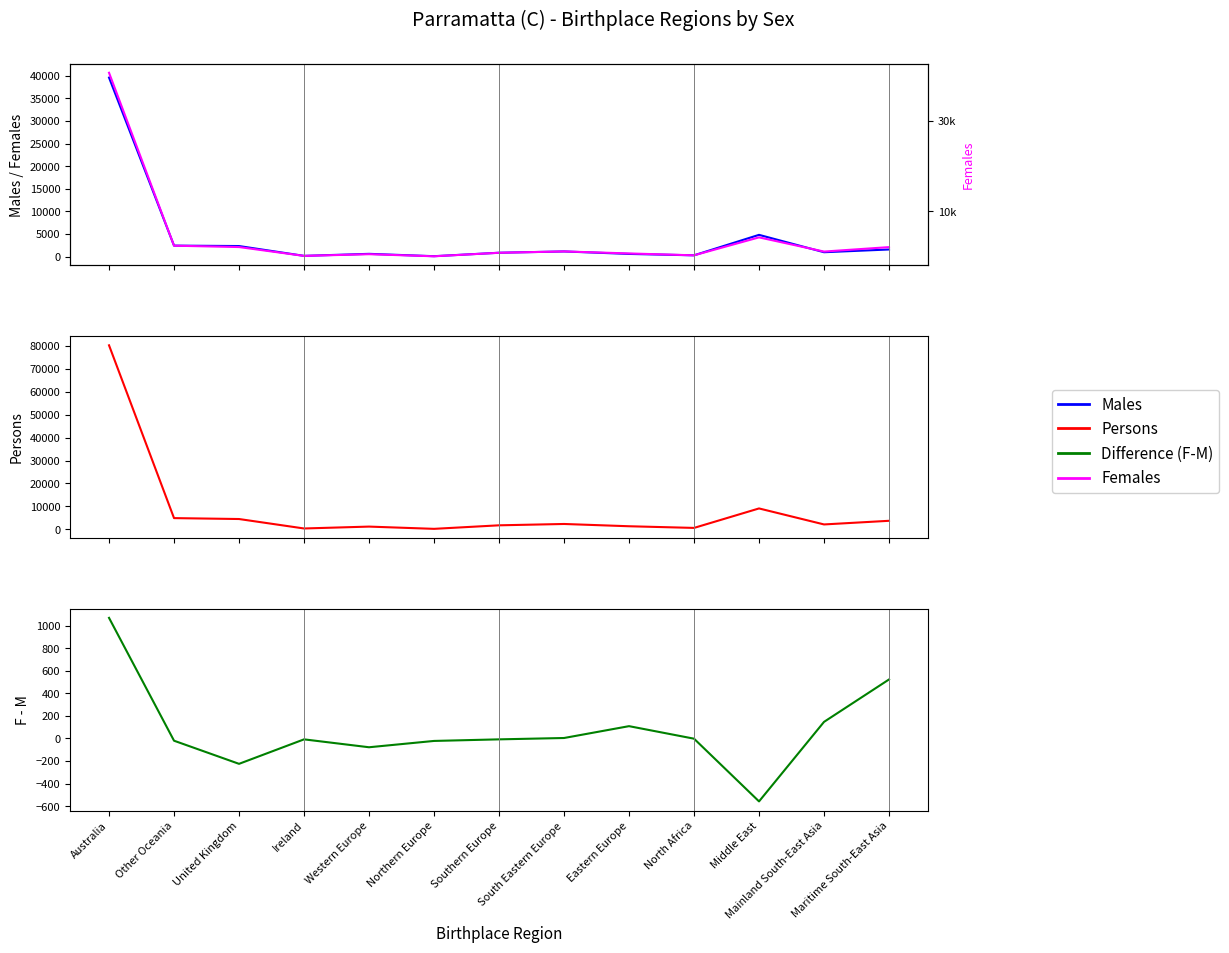

How many lines are shown in the chart?

4